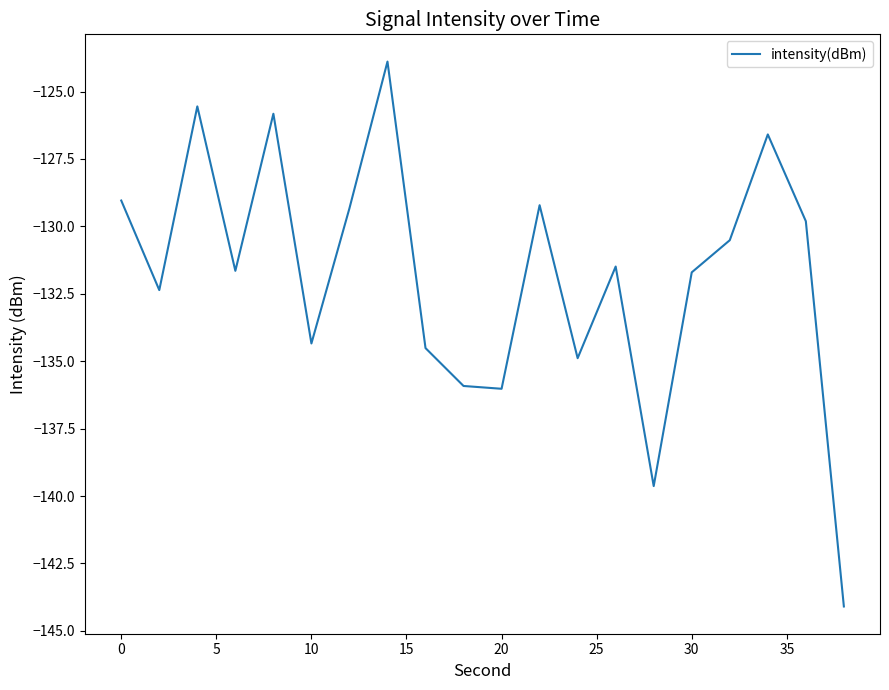

What is the smallest value displayed?

-144.1